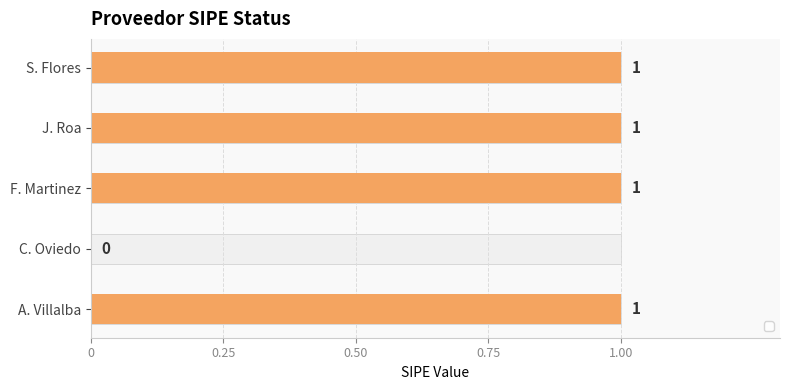

How many bars are there in total?

5